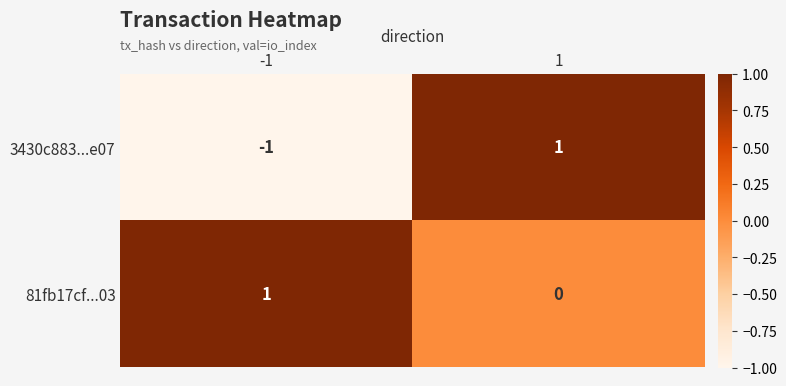

Is it true that 81fb17cf...03 equals 2 at -1?

False